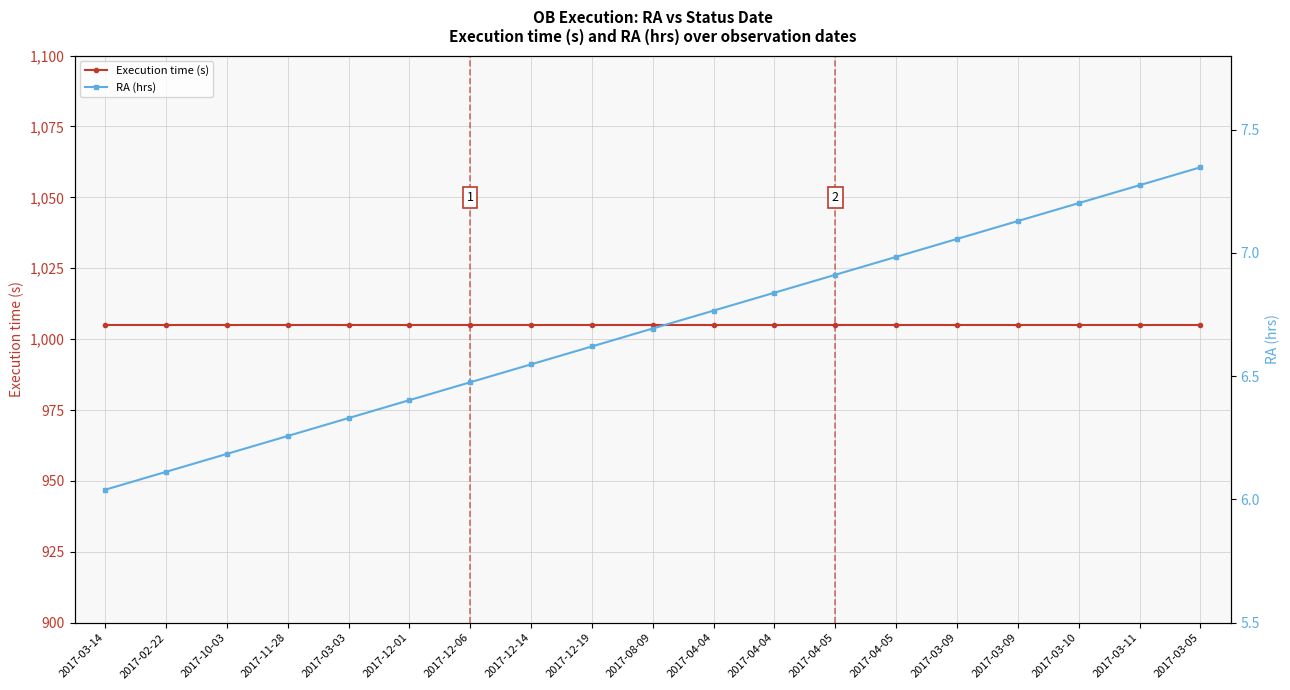

What is the label of the 6th point from the right?

2017-04-05